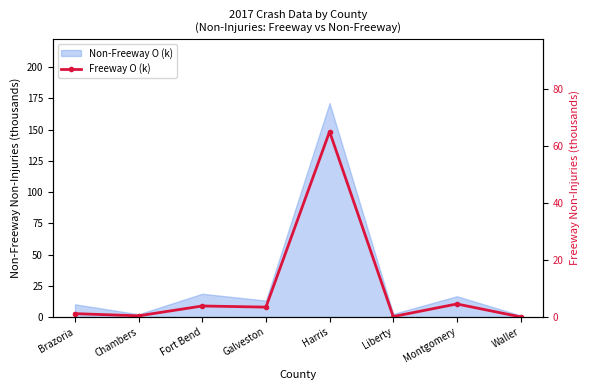

How many points are lower than both their immediate neighbors (excluding endpoints)?

3